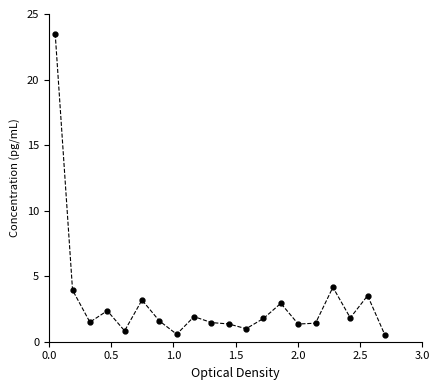

How many distinct data groups are displayed?

1